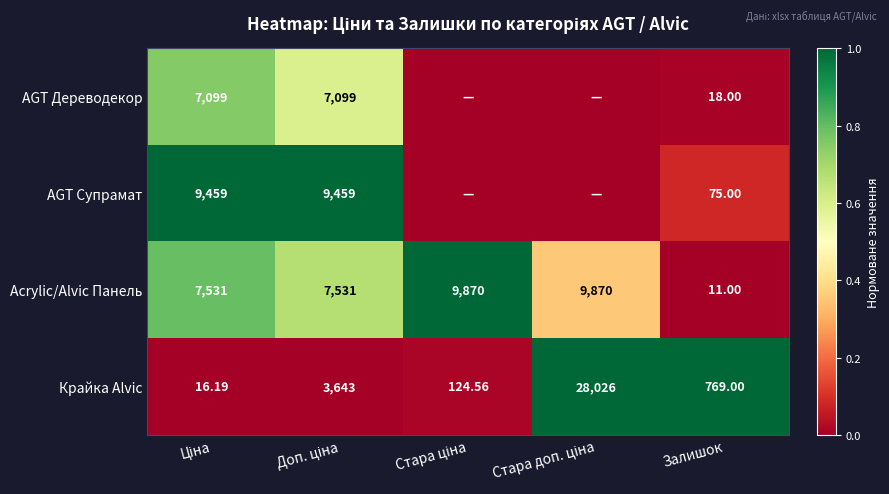

Which label corresponds to the smallest value in the chart?

Стара ціна